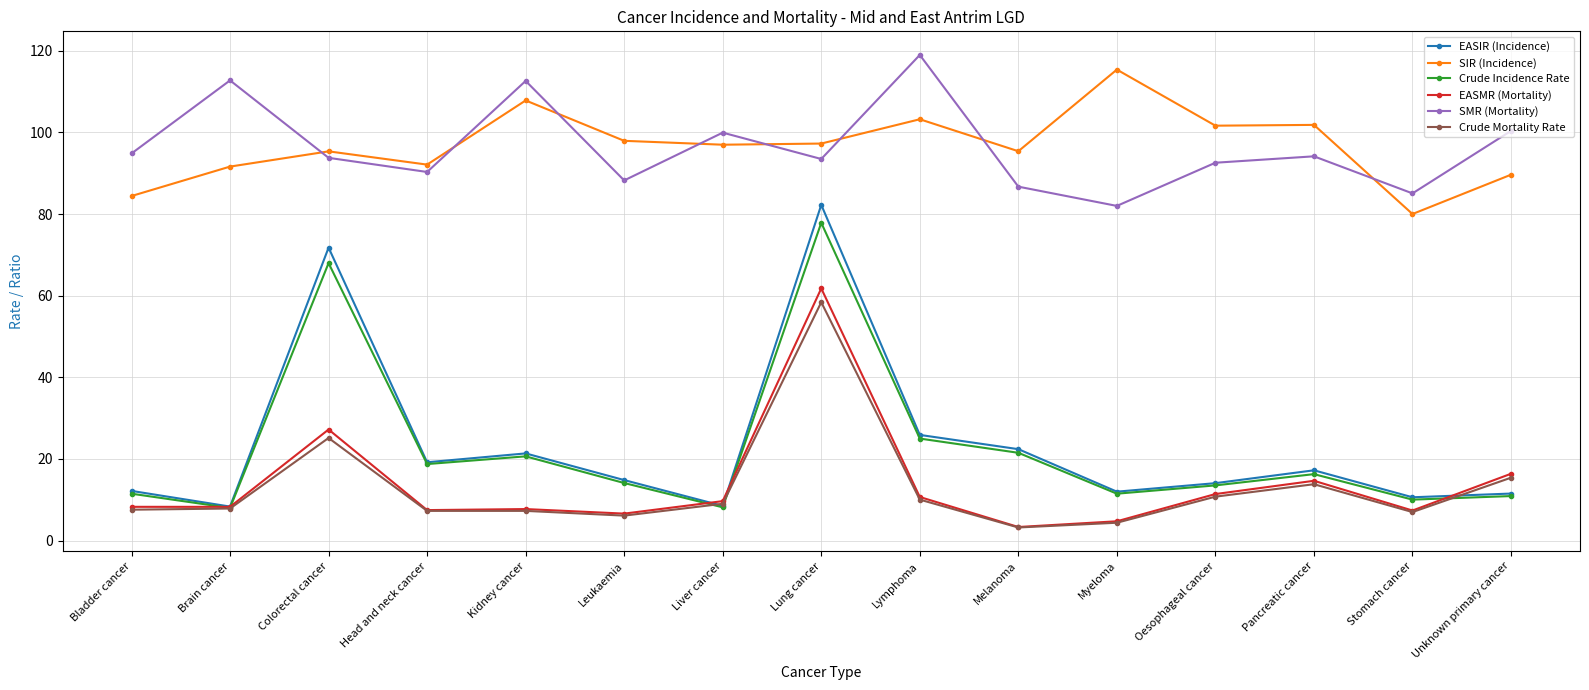

Between Melanoma and Stomach cancer, which series saw the biggest shift?

SIR (Incidence)